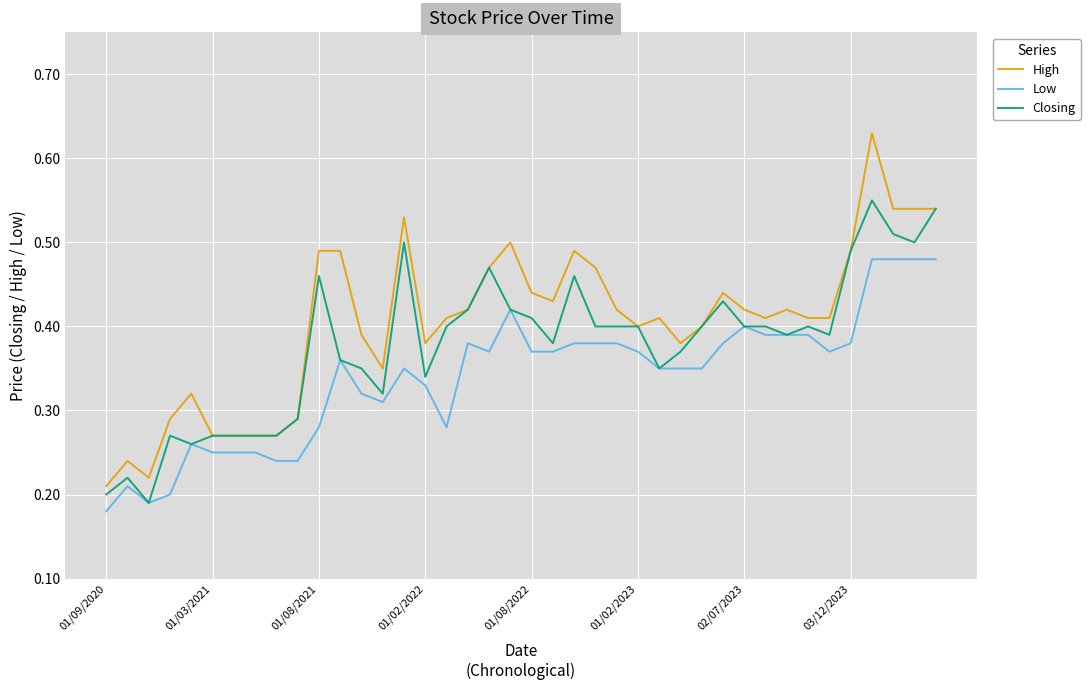

List the series in order of their peak value, highest first.

High, Closing, Low